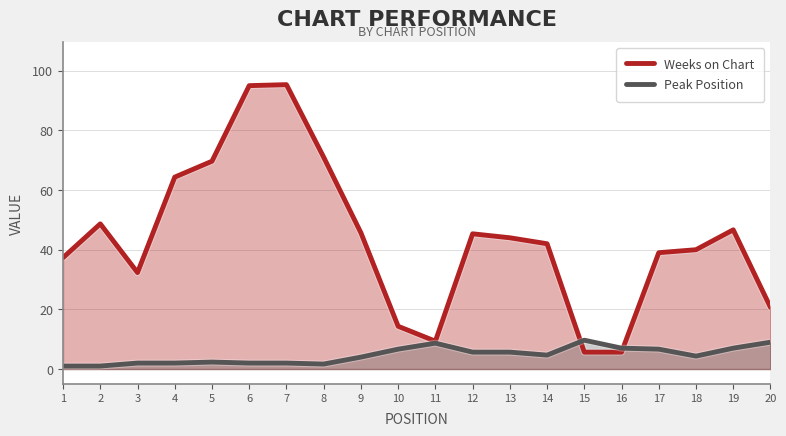

Reading left to right, transcribe all the data shown in this chart.

Weeks on Chart: 1=37.3	2=48.7	3=32.3	4=64.3	5=69.7	6=95.0	7=95.3	8=71.0	9=45.7	10=14.3	11=9.3	12=45.3	13=44.0	14=42.0	15=5.7	16=5.7	17=39.0	18=40.0	19=46.7	20=20.7
Peak Position: 1=1.0	2=1.0	3=2.0	4=2.0	5=2.3	6=2.0	7=2.0	8=1.7	9=4.0	10=6.7	11=8.7	12=5.7	13=5.7	14=4.7	15=9.7	16=7.0	17=6.7	18=4.3	19=7.0	20=9.0